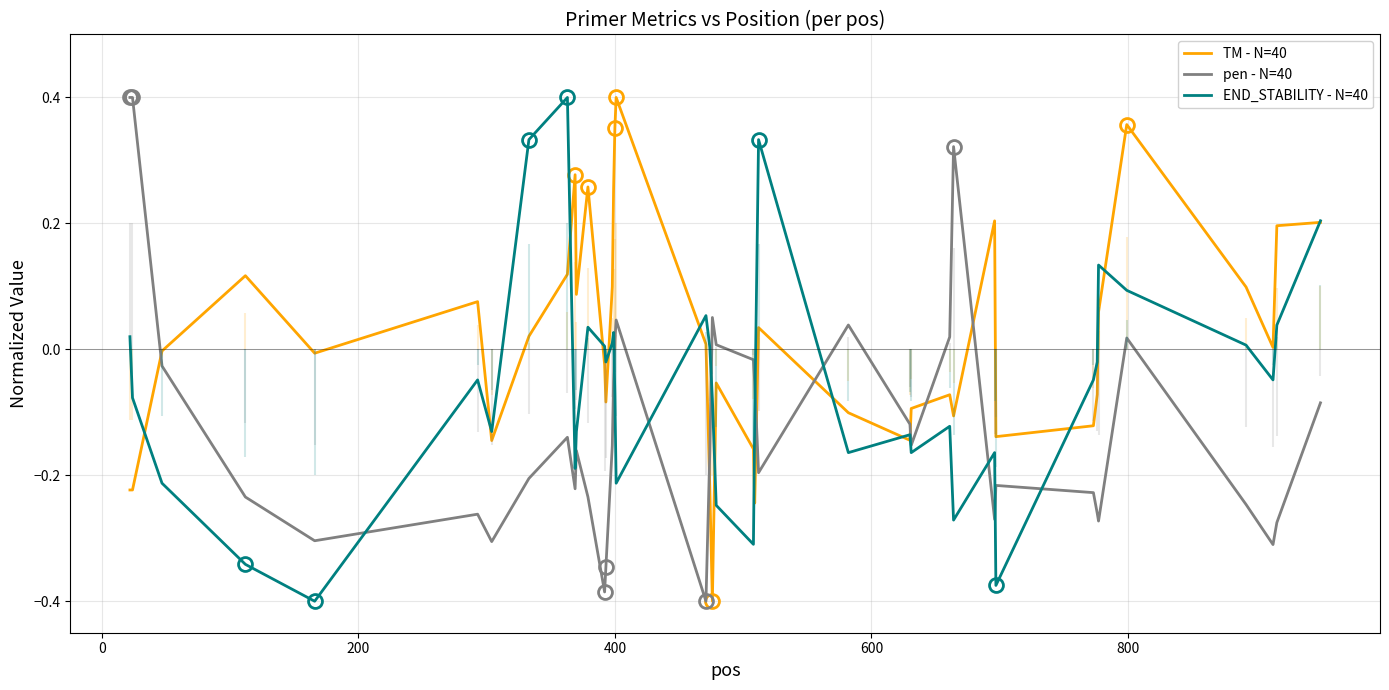

True or false: TM - N=40 and pen - N=40 cross at least once.

True